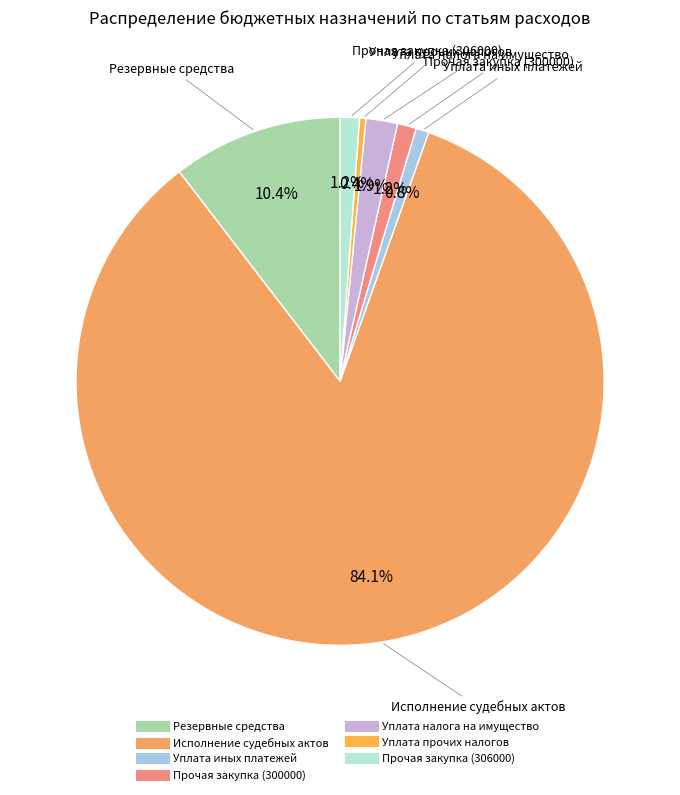

How many segments does this pie chart have?

7